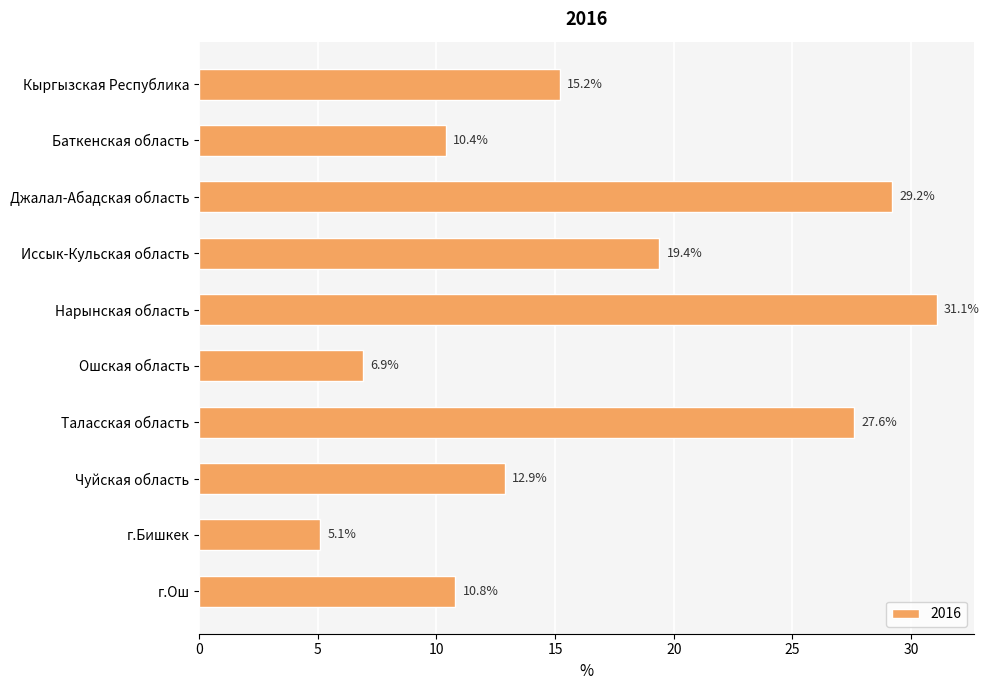

What is the sum of the values at г.Ош and Нарынская область?

41.9